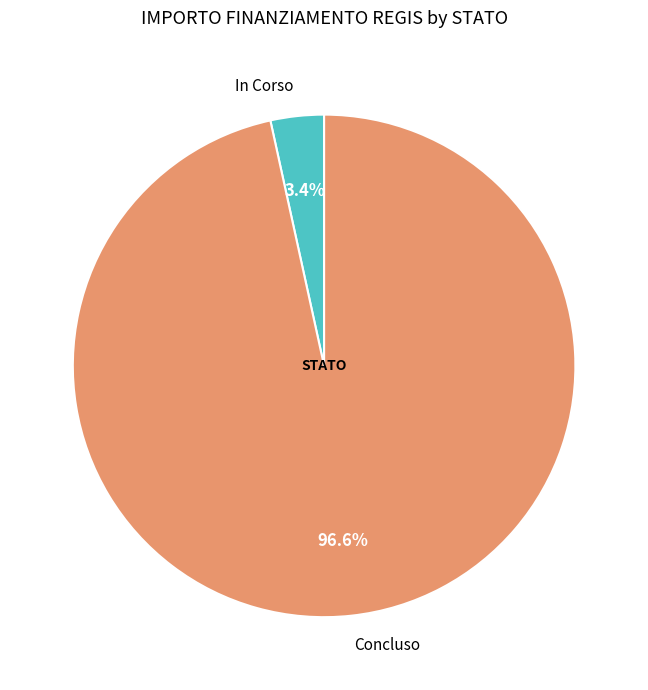

To the nearest percent, what is the average slice percentage?

50%